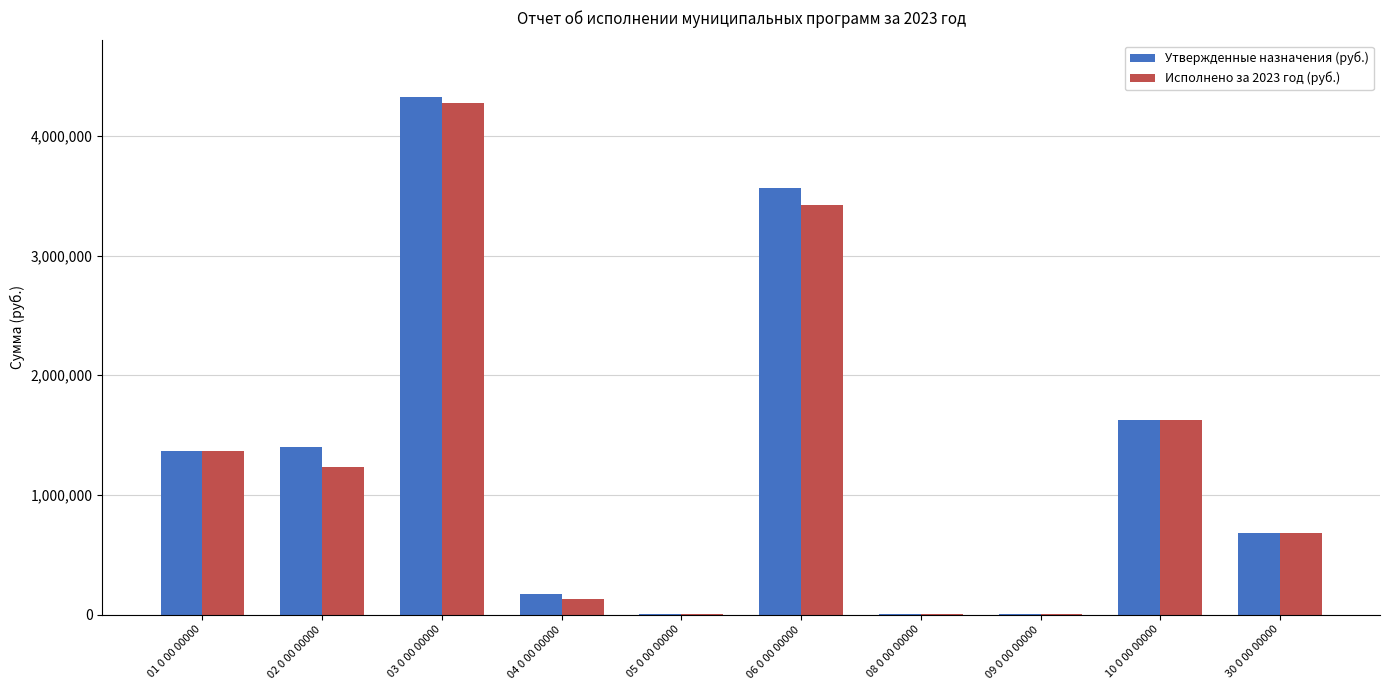

What is the sum of the Исполнено за 2023 год (руб.) values at 04 0 00 00000 and 02 0 00 00000?

1365786.5